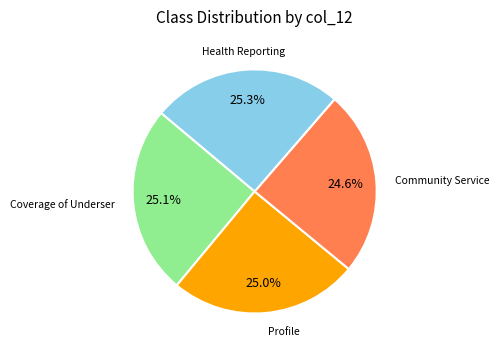

Is there a majority slice in this chart?

No